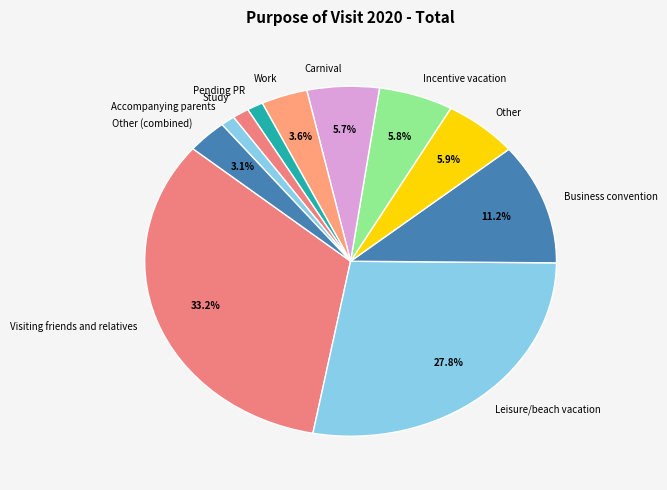

Does Work account for over 50% of the chart?

No